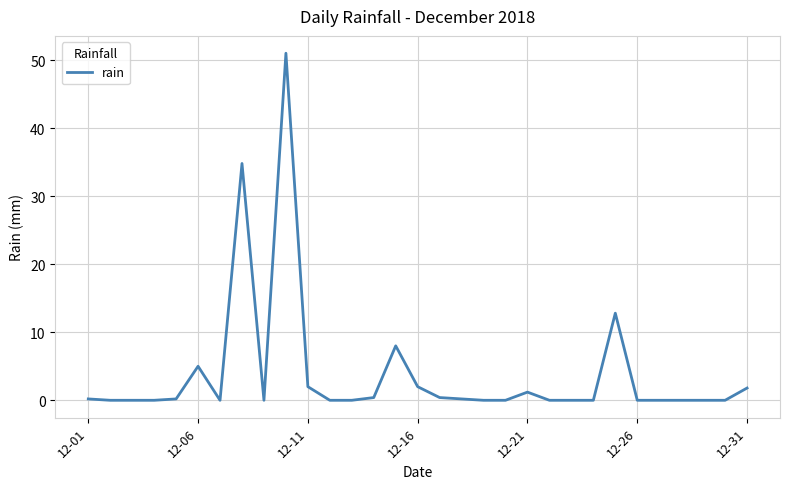

What is the greatest value displayed?

51.0